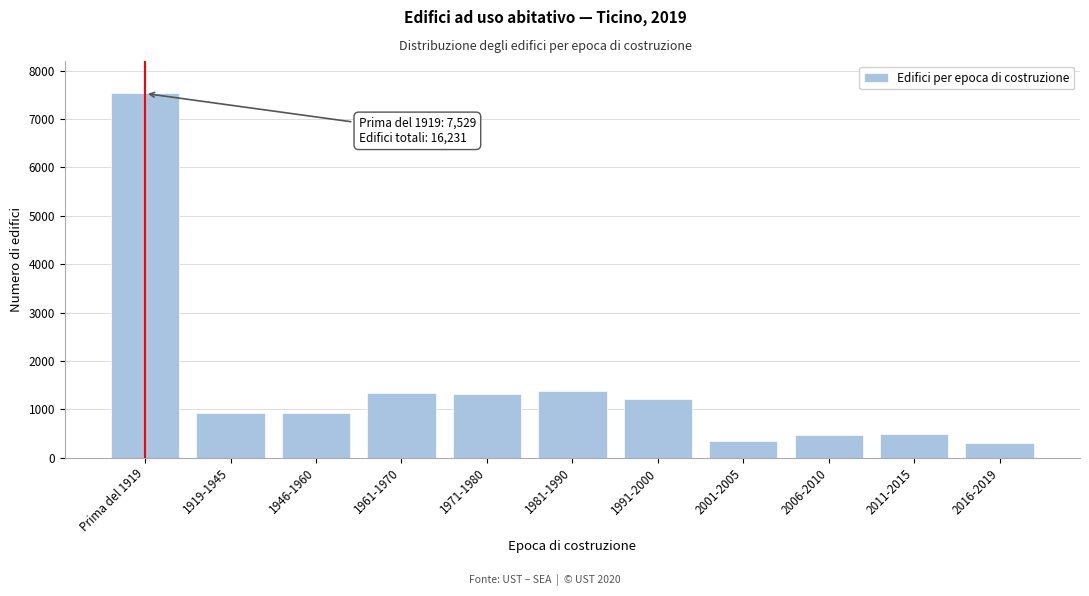

The value at 1991-2000 is 1217. True or false?

True